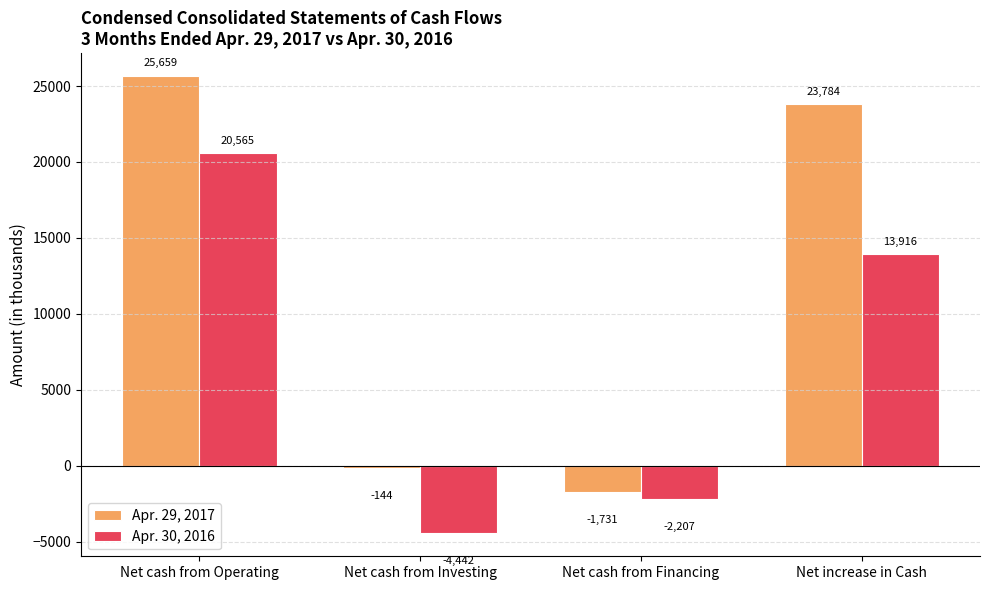

Rank the series by their maximum value, from lowest to highest.

Apr. 30, 2016, Apr. 29, 2017